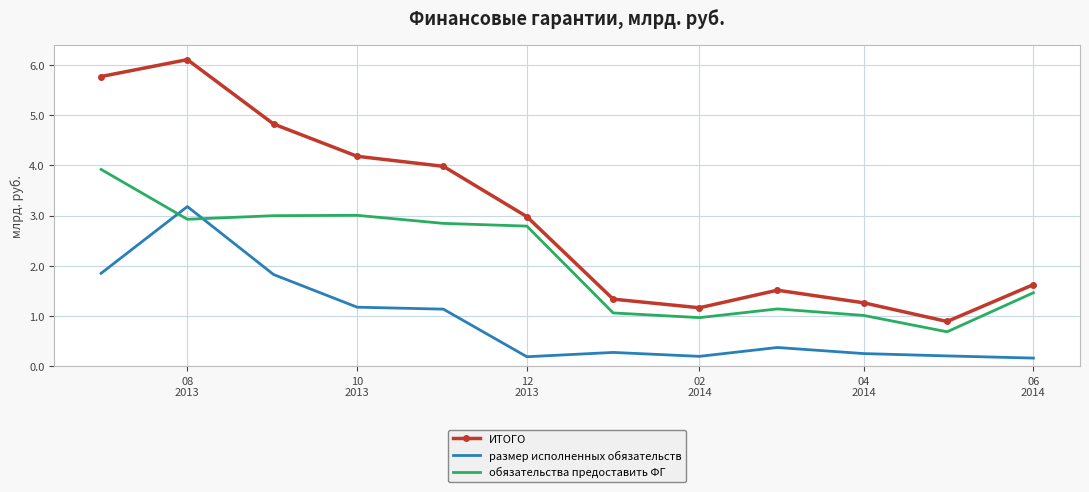

Which series has the largest range (max minus min)?

ИТОГО